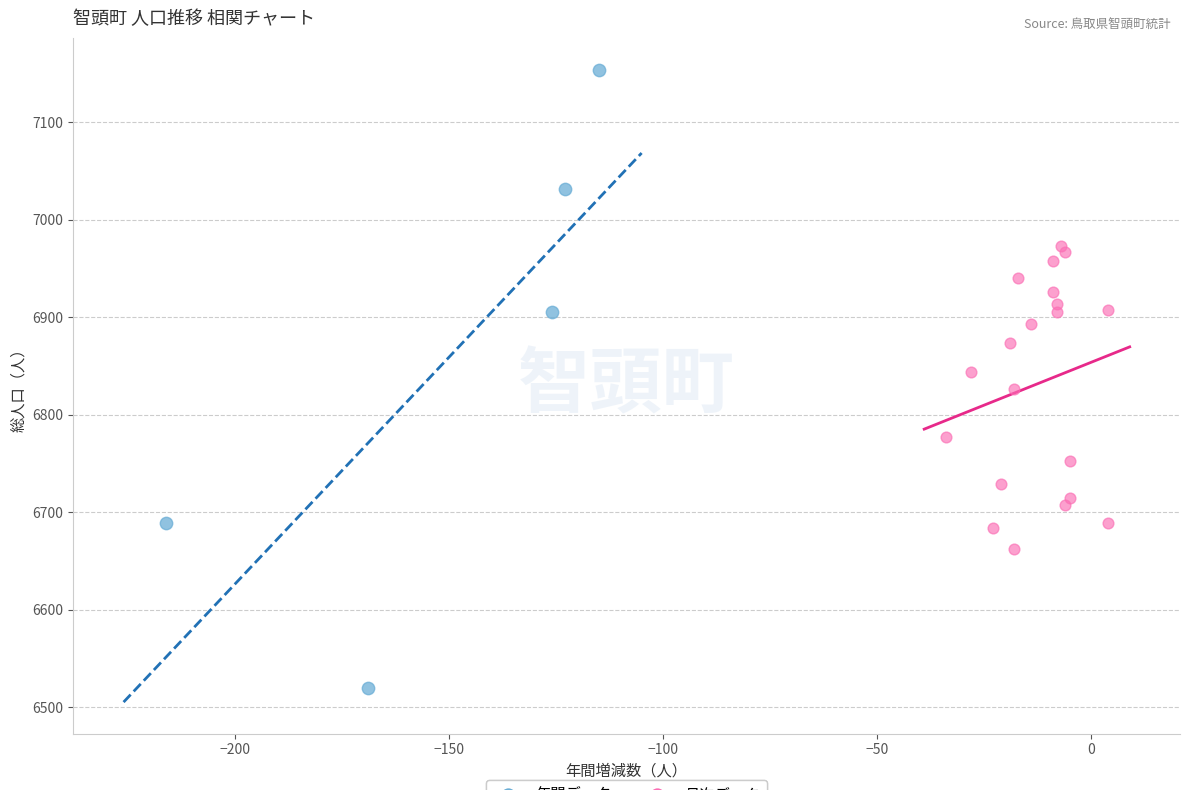

Which series contains the lowest Y value?

年間データ